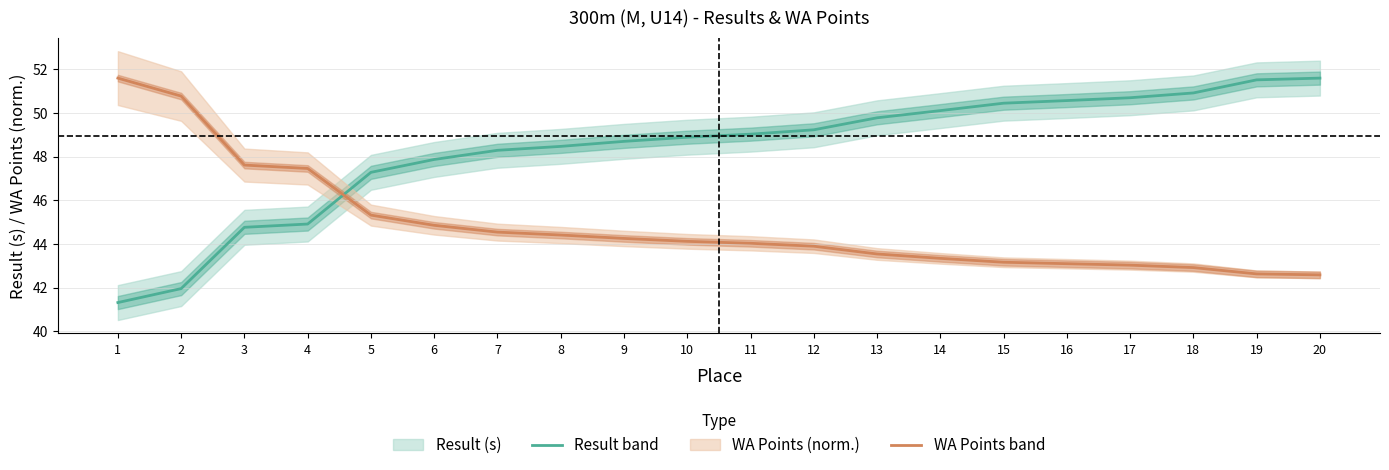

Is the value of WA Points (norm.) at 17 greater than the value of Result (s) at 10?

No